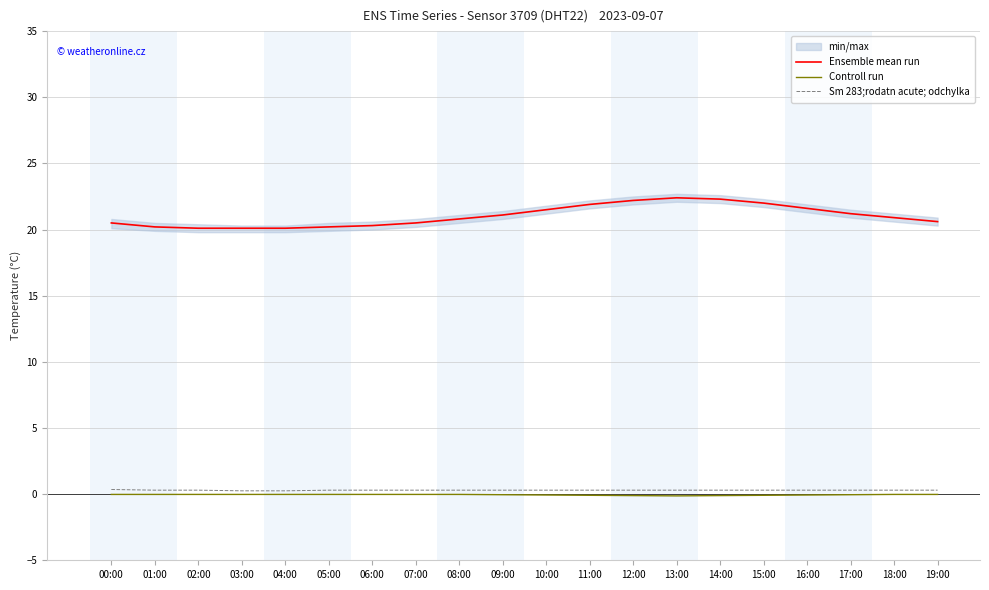

What is the difference between the highest and lowest values at 00:00?

20.5